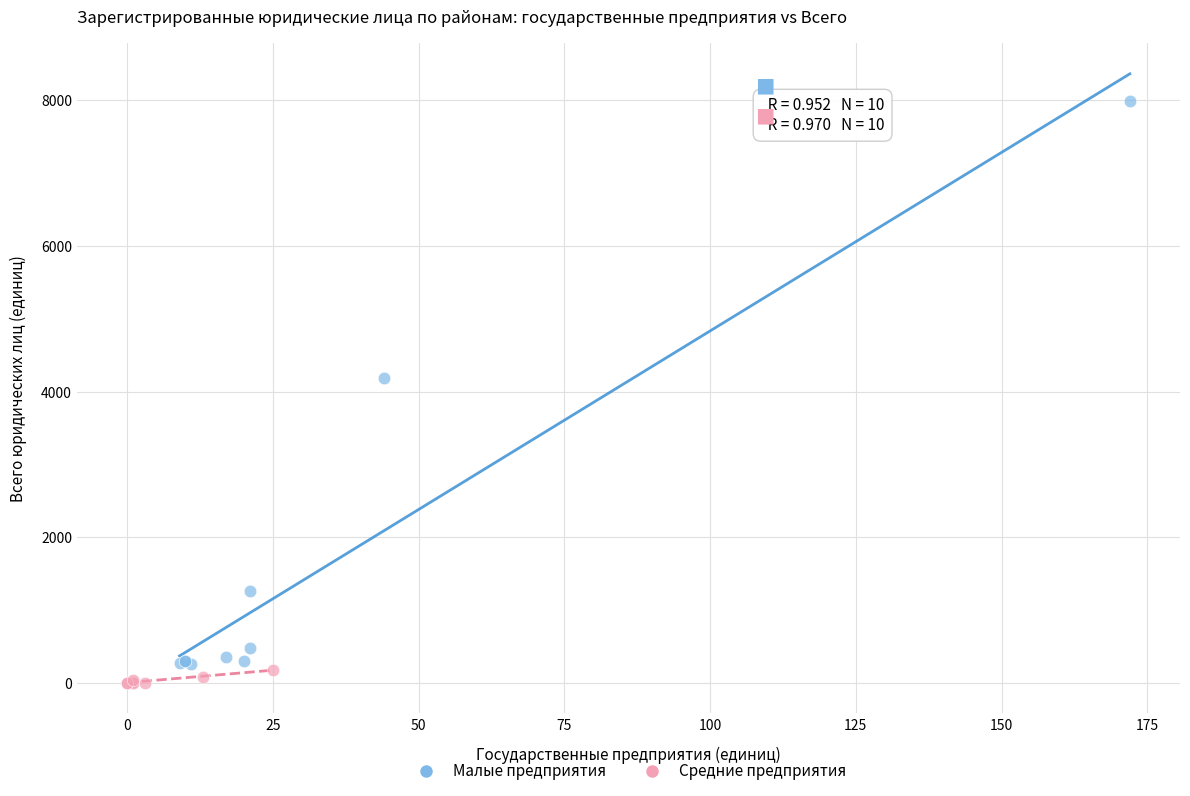

Which series has the largest Y range (max minus min)?

Малые предприятия